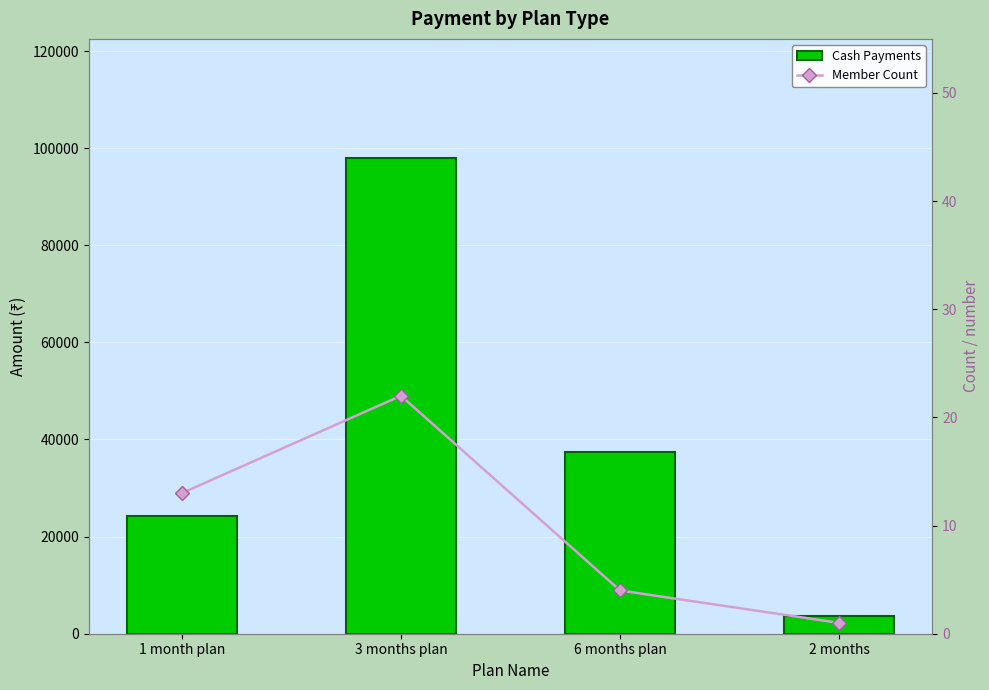

What value does the Cash Payments series have at 2 months, to the nearest 50?

3600